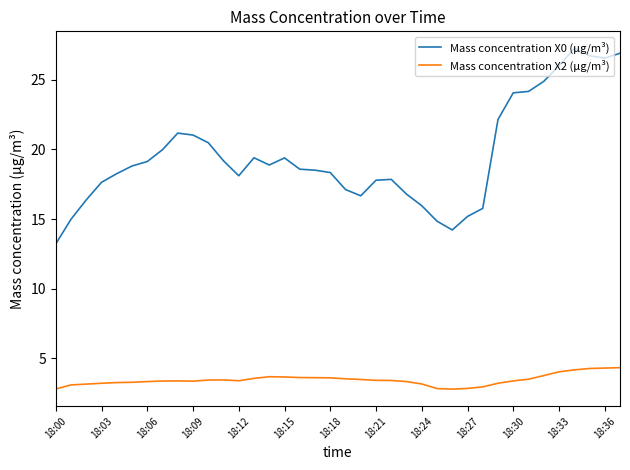

Which series has the widest spread of values?

Mass concentration X0 (μg/m³)